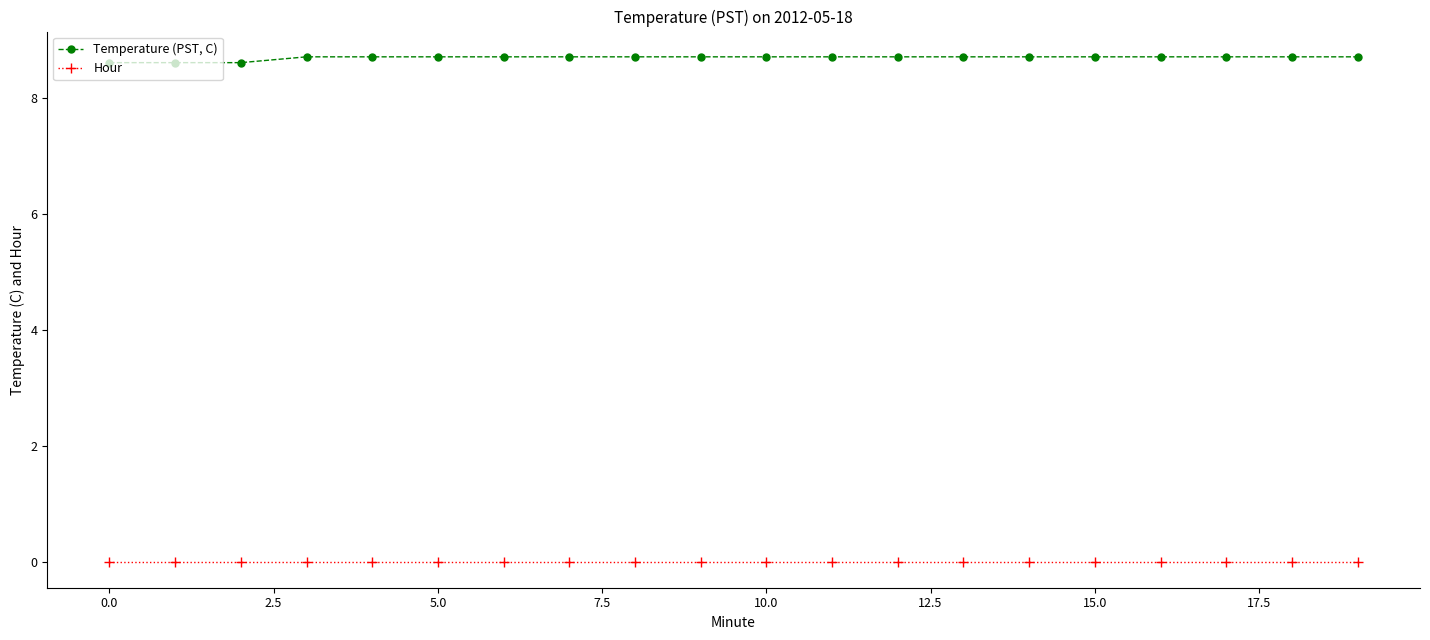

At how many categories does at least one series exceed 5?

20